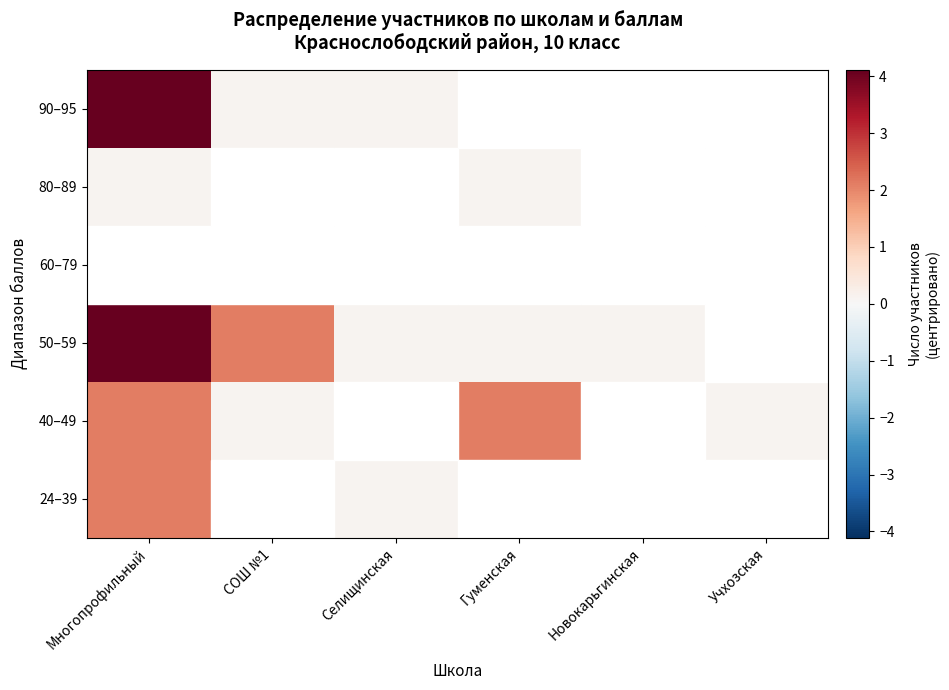

Rank the series at Гуменская from lowest to highest value.

90–95, 60–79, 24–39, 80–89, 50–59, 40–49